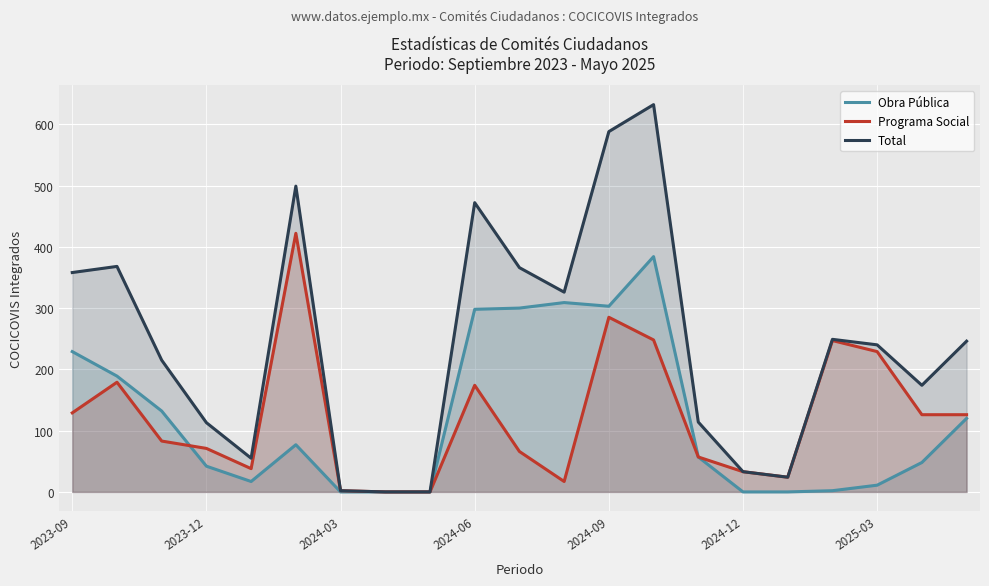

Reading right to left, list all the values displayed in this chart.

Obra Pública: 120	48	11	2	0	0	57	384	303	309	300	298	0	0	0	77	17	42	132	189	229
Programa Social: 126	126	229	247	24	33	57	248	285	17	66	174	0	0	2	422	38	71	83	179	129
Total: 246	174	240	249	24	33	114	632	588	326	366	472	0	0	2	499	55	113	215	368	358